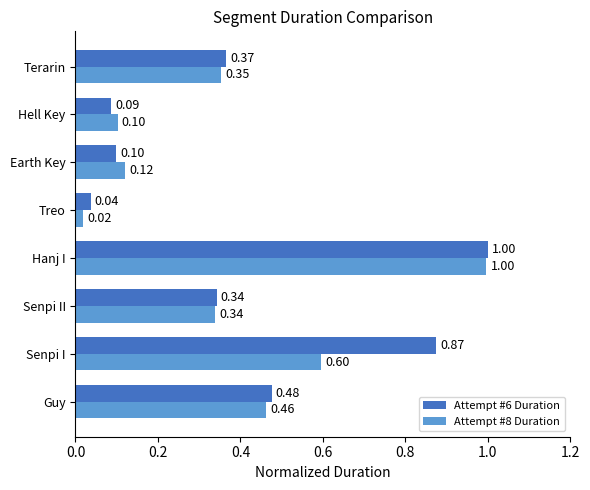

What is the difference between the maximum and minimum values in the Attempt #6 Duration series?

1.0